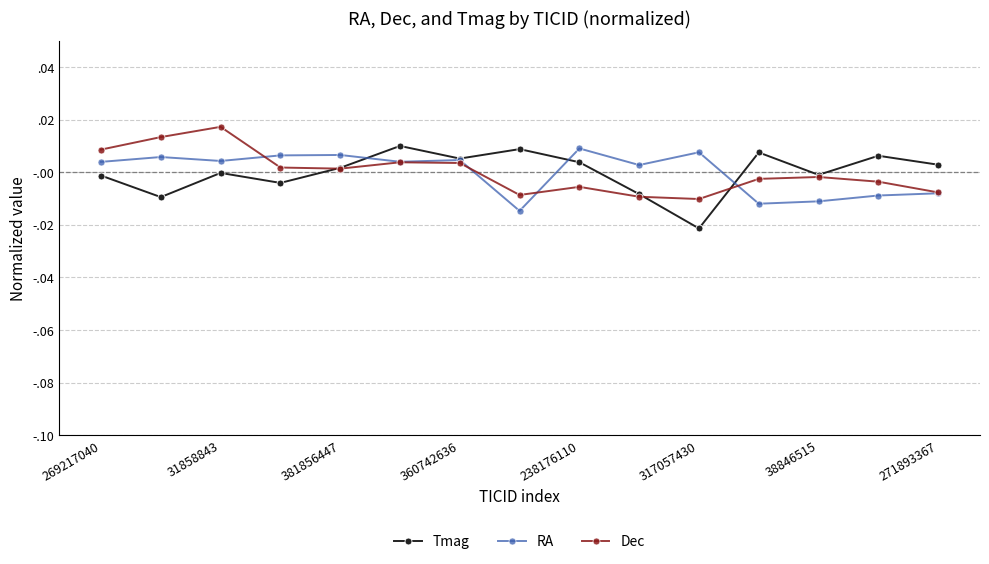

List the labels in order of Dec value, smallest first.

10, 9, 271893367, 14, 8, 13, 11, 12, 238176110, 360742636, 38846515, 317057430, 269217040, 31858843, 381856447